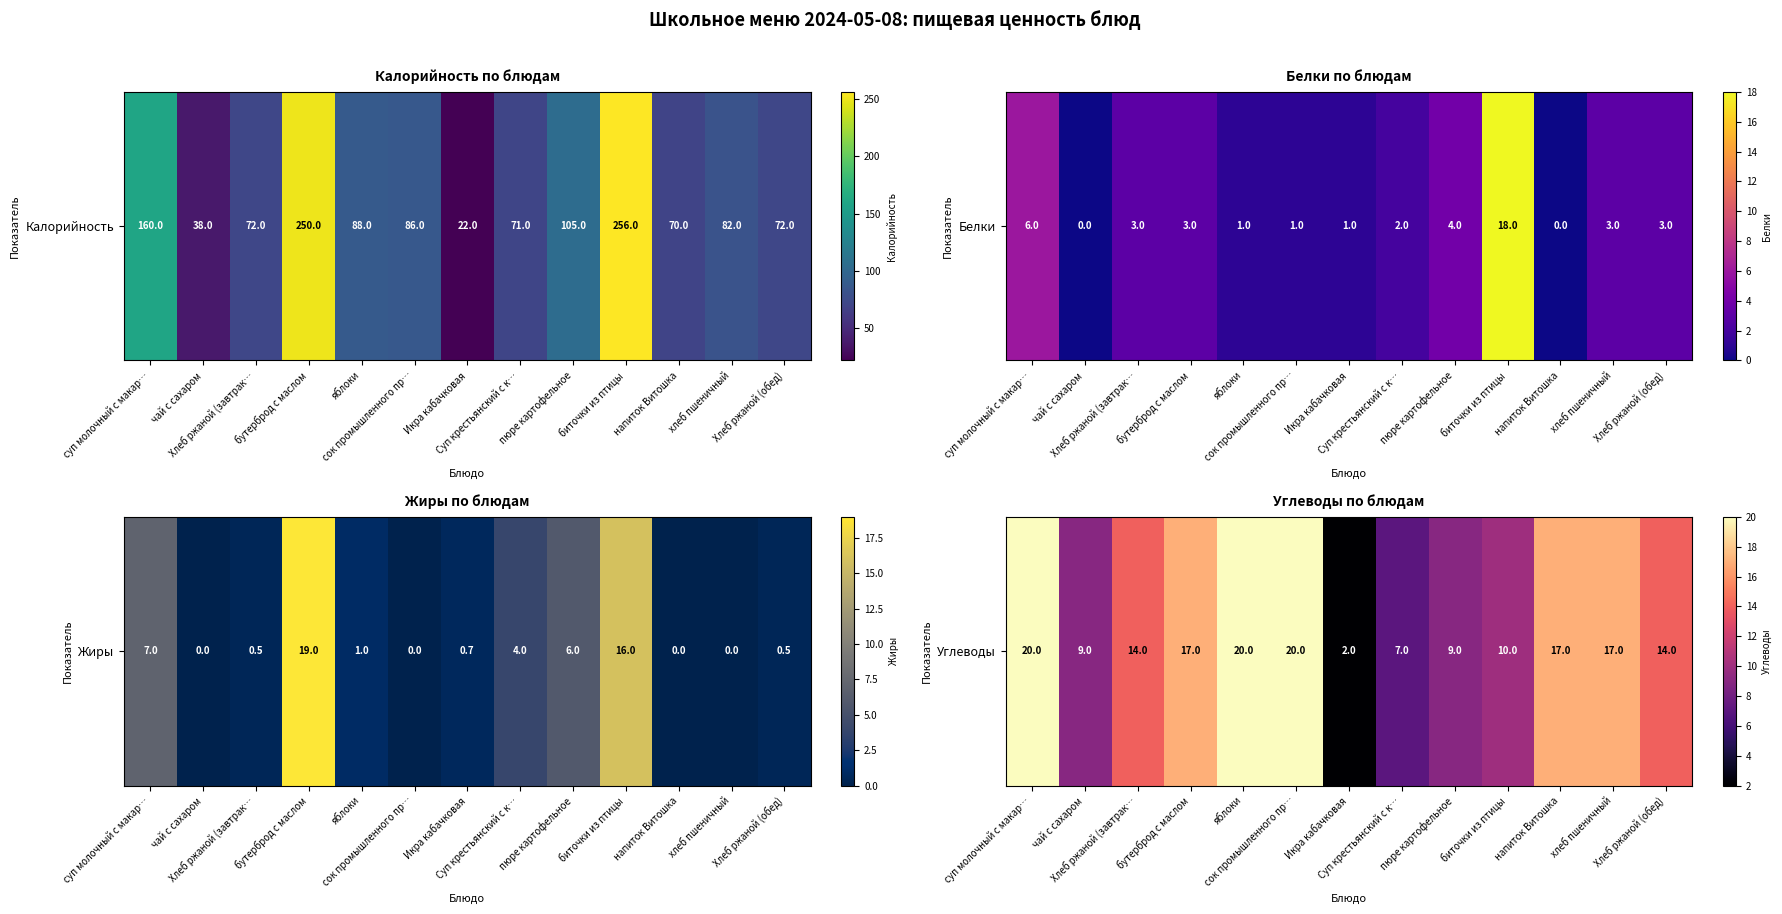

What is the smallest value displayed?

2